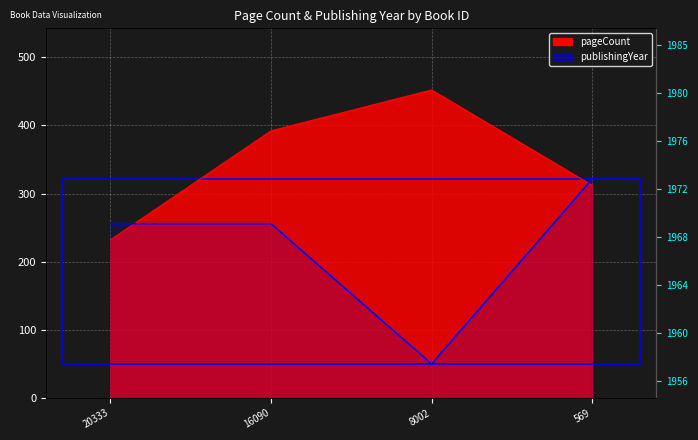

Reading right to left, extract all data points from this chart.

pageCount: 312.0	452.0	392.0	232.0
publishingYear: 321.2	50.0	255.7	255.7